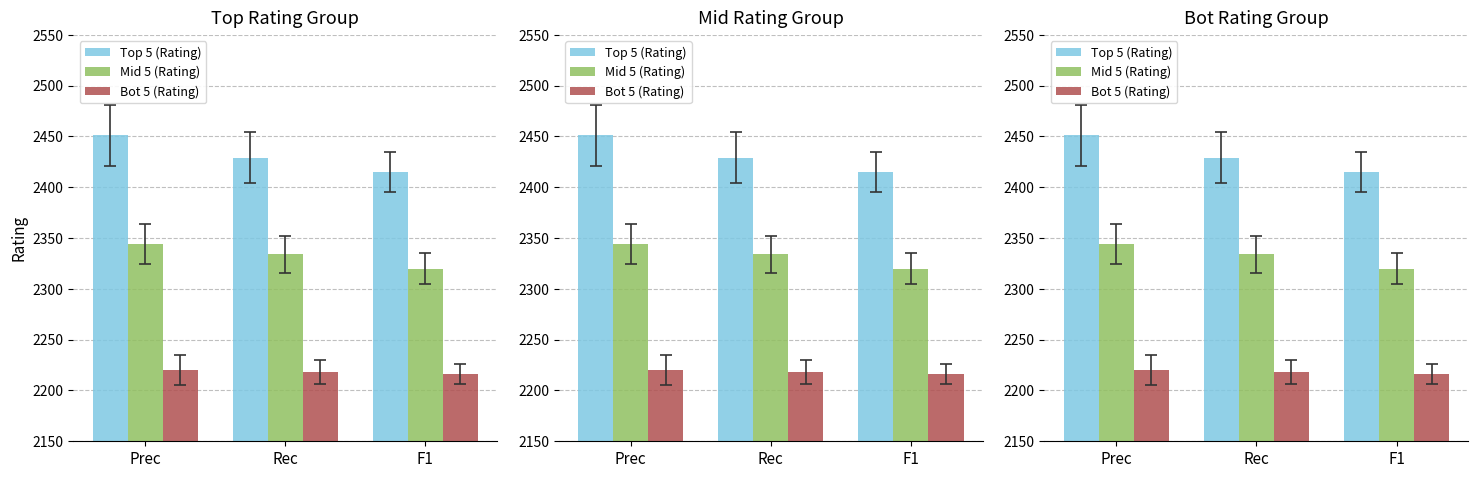

What is the approximate value of Top 5 (Rating) at Rec, to the nearest 10?

2430